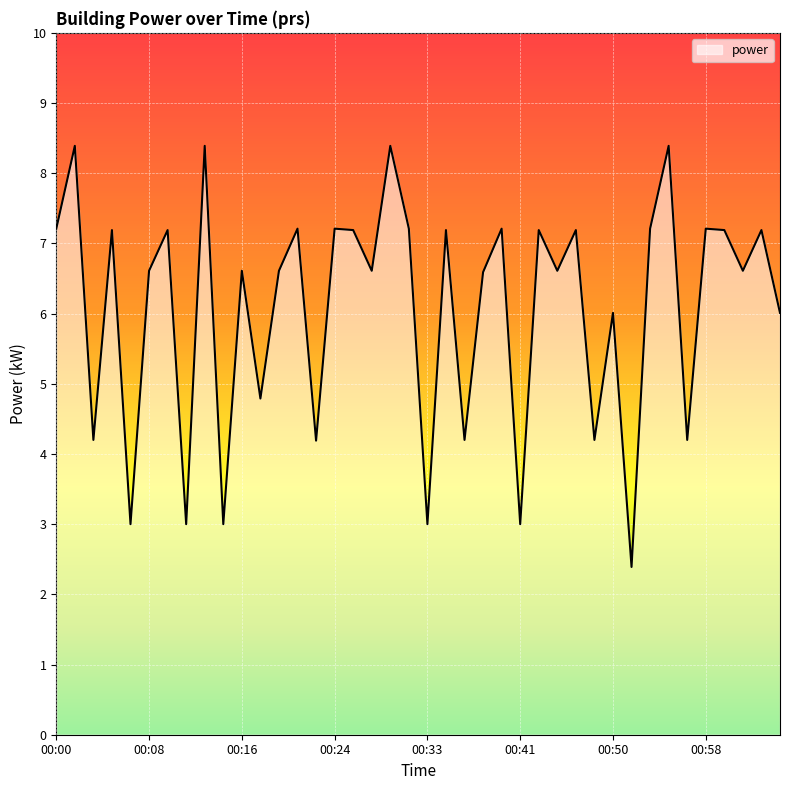

What is the difference between the maximum and minimum values?

6.0